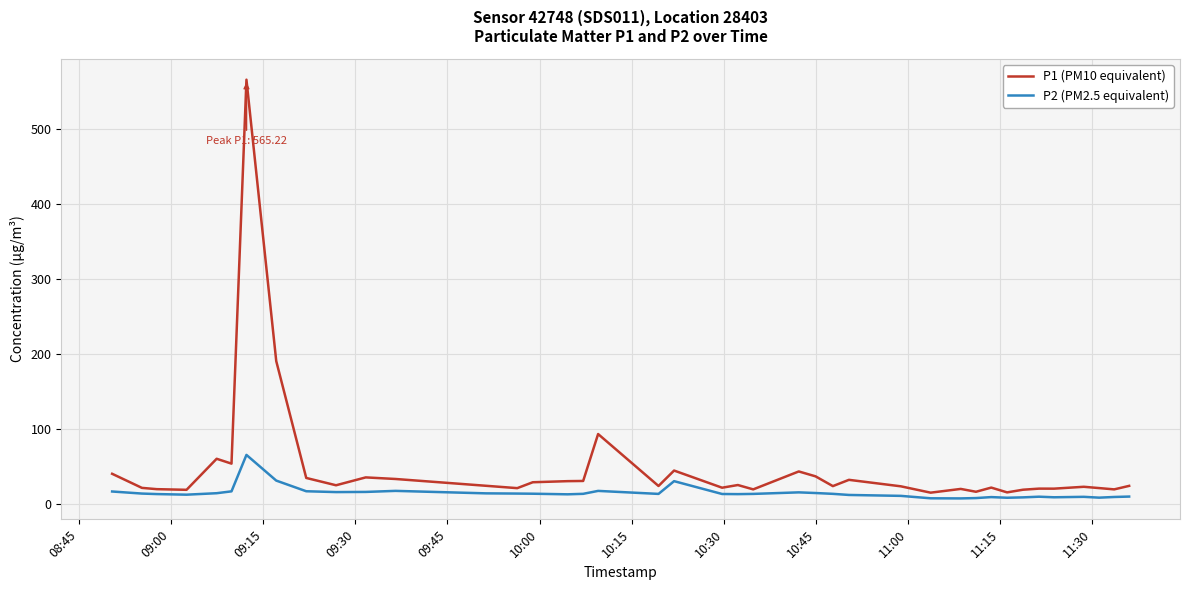

True or false: P1 (PM10 equivalent) and P2 (PM2.5 equivalent) intersect in this chart.

False